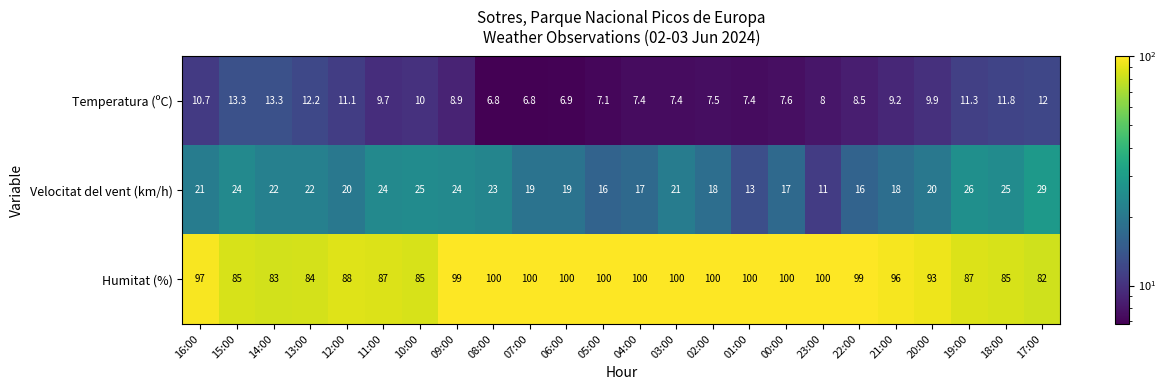

What is the spread (max minus min) of values at 20:00?

83.1